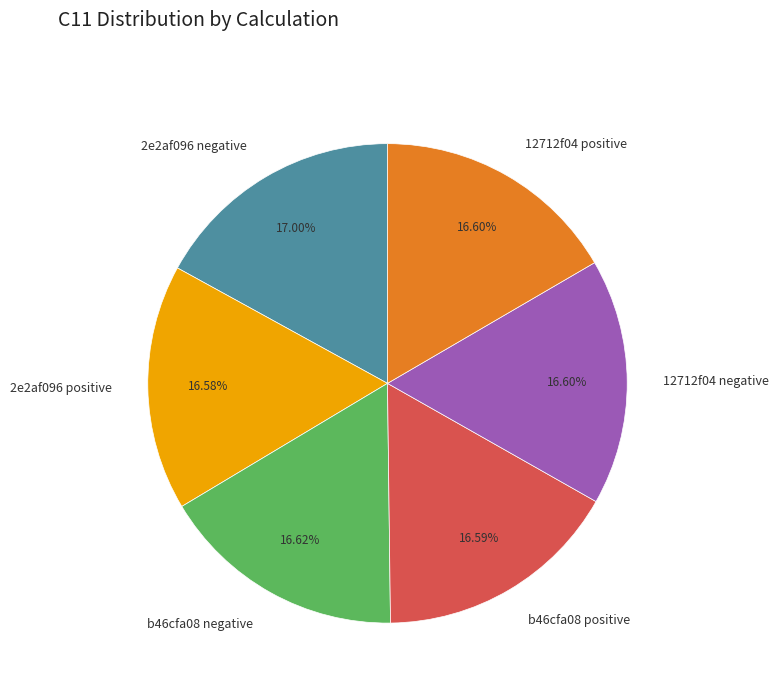

Does b46cfa08 positive account for over 50% of the chart?

No